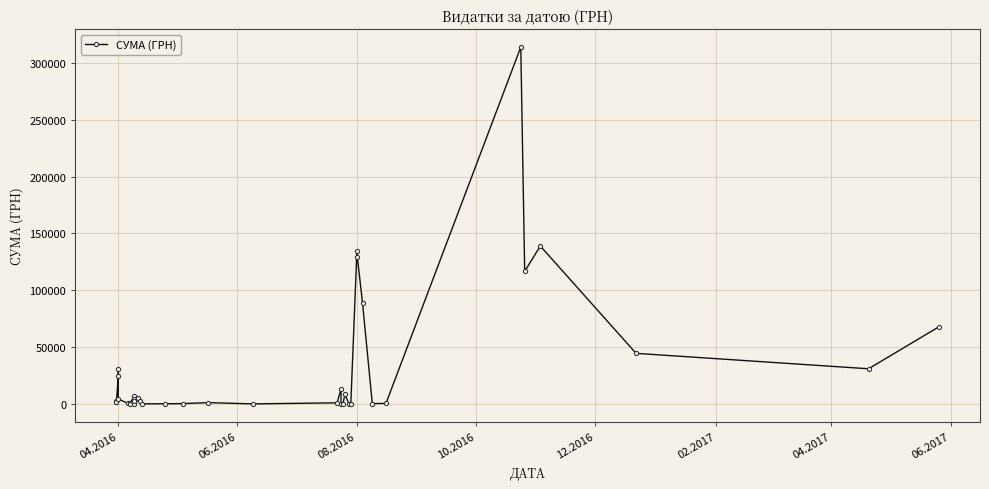

How many distinct data groups are displayed?

1